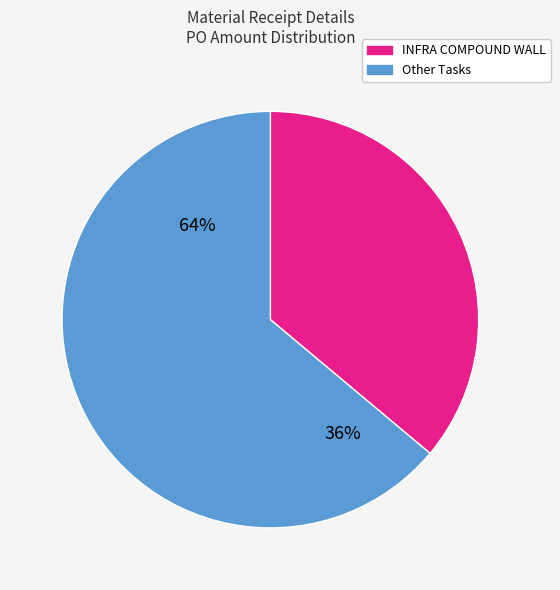

Does INFRA COMPOUND WALL represent more than half of the total?

No